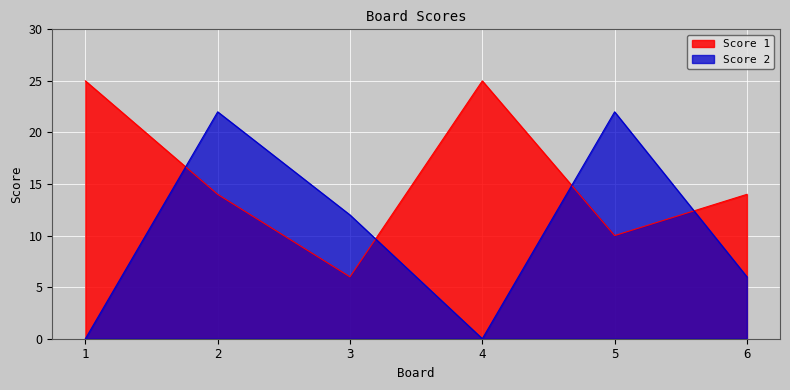

Reading left to right, transcribe all the data shown in this chart.

Score 1: 1=25	2=14	3=6	4=25	5=10	6=14
Score 2: 1=0	2=22	3=12	4=0	5=22	6=6